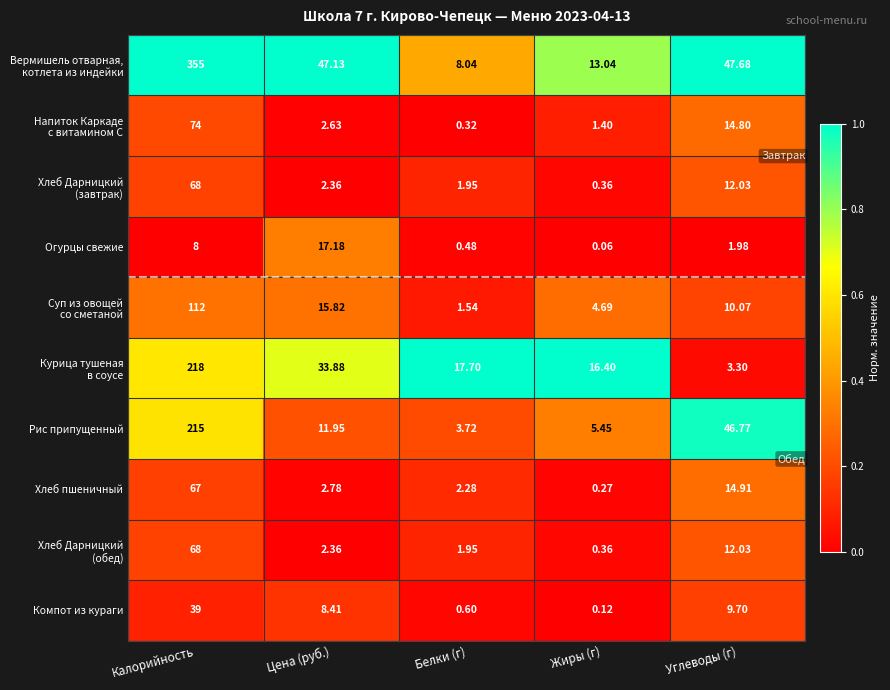

At which category does the chart reach its peak across all series?

Калорийность